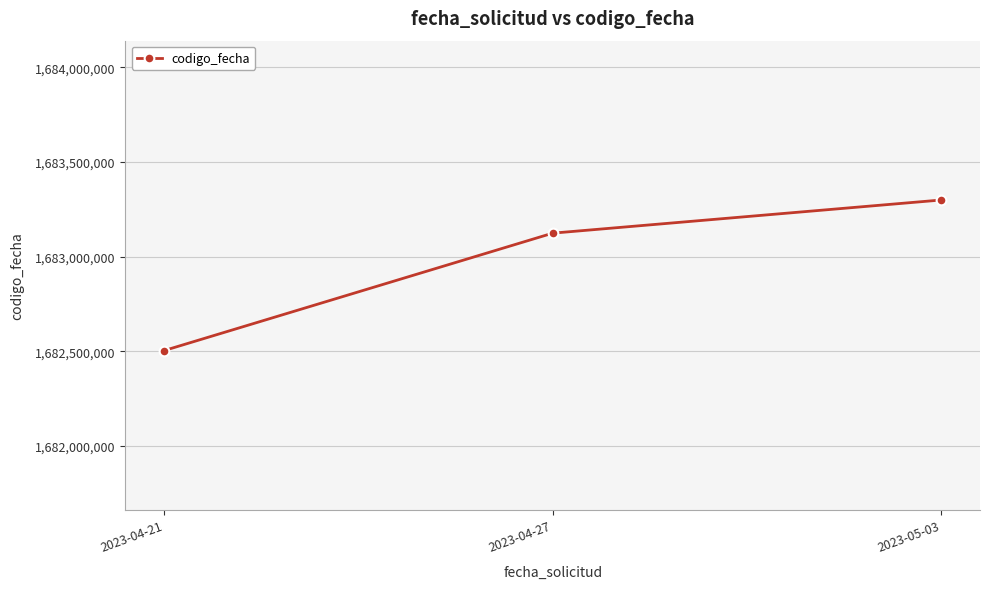

What is the sum of all values?

5048926453